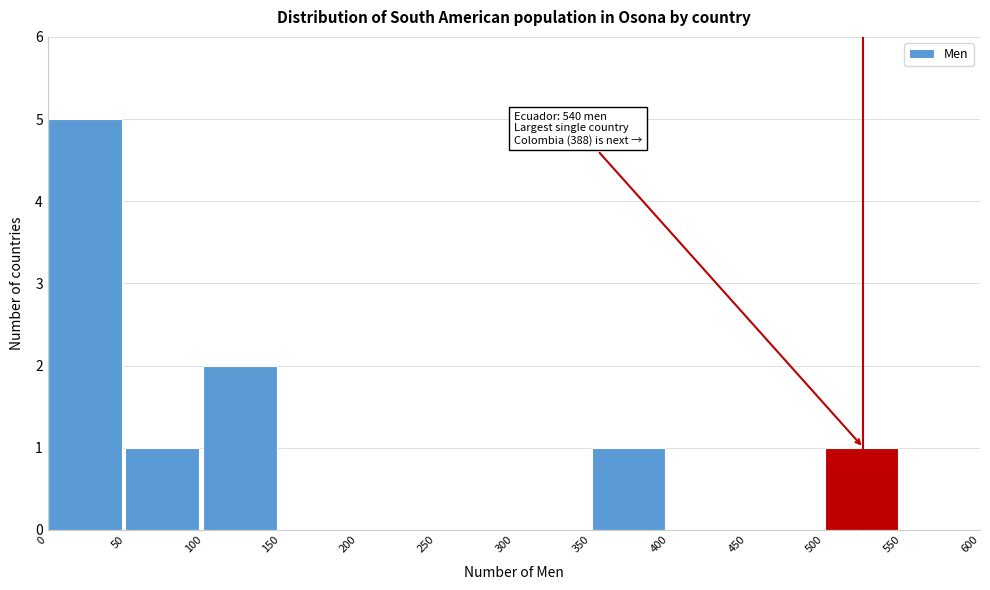

Which range on the x-axis has the tallest bar?

0 to 50